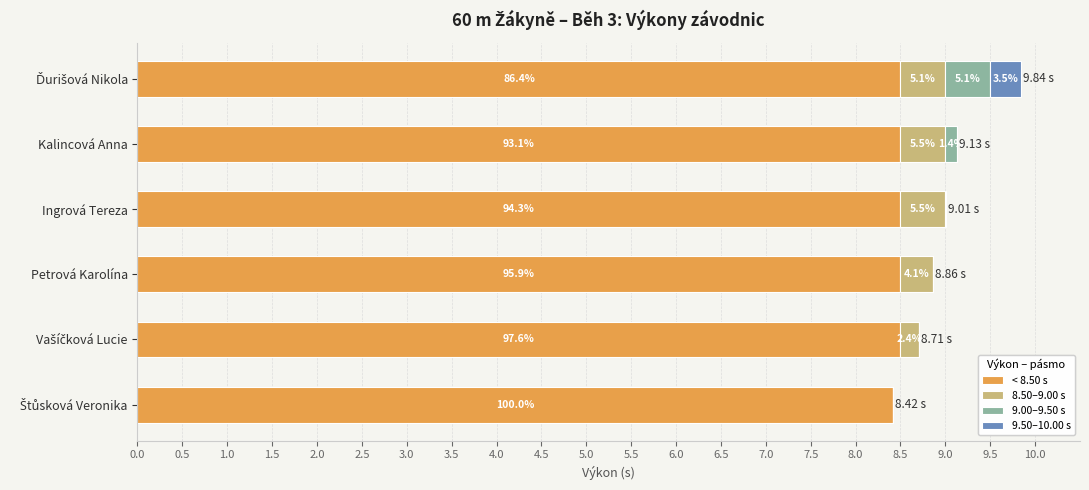

What are all the series names shown in the legend?

< 8.50 s, 8.50–9.00 s, 9.00–9.50 s, 9.50–10.00 s